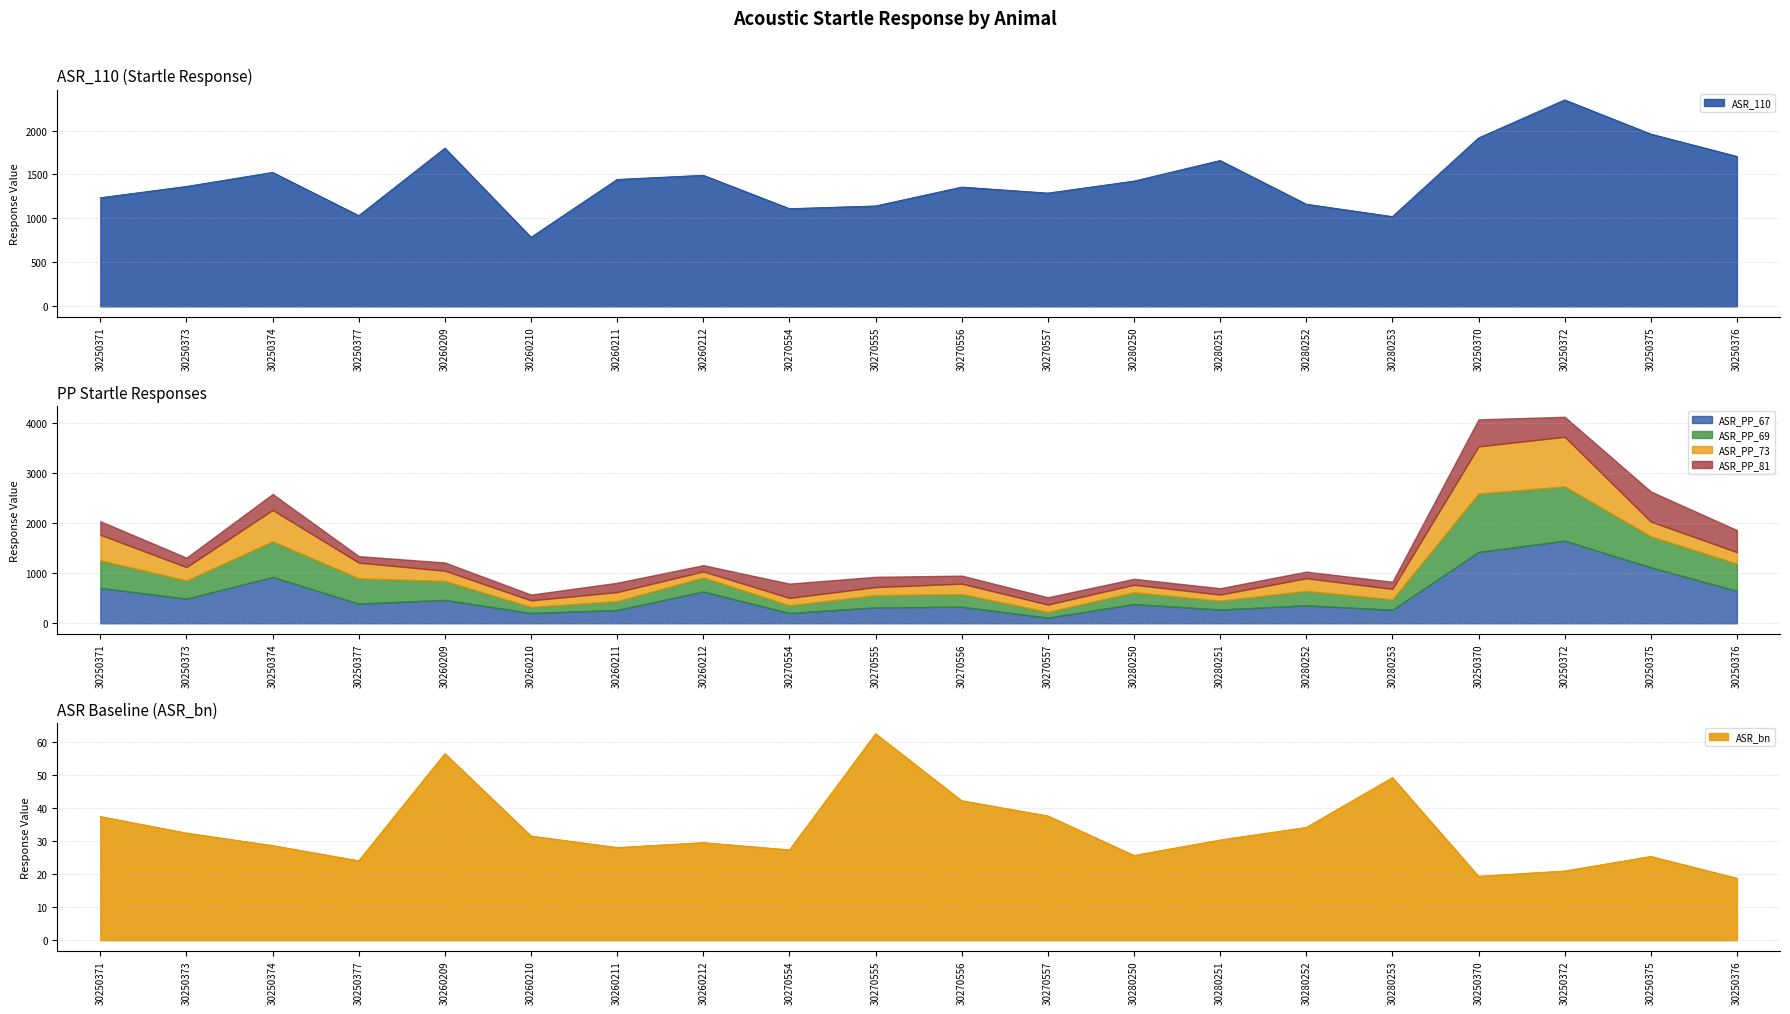

True or false: ASR_PP_73 has more than 1 points higher than both neighbors.

True